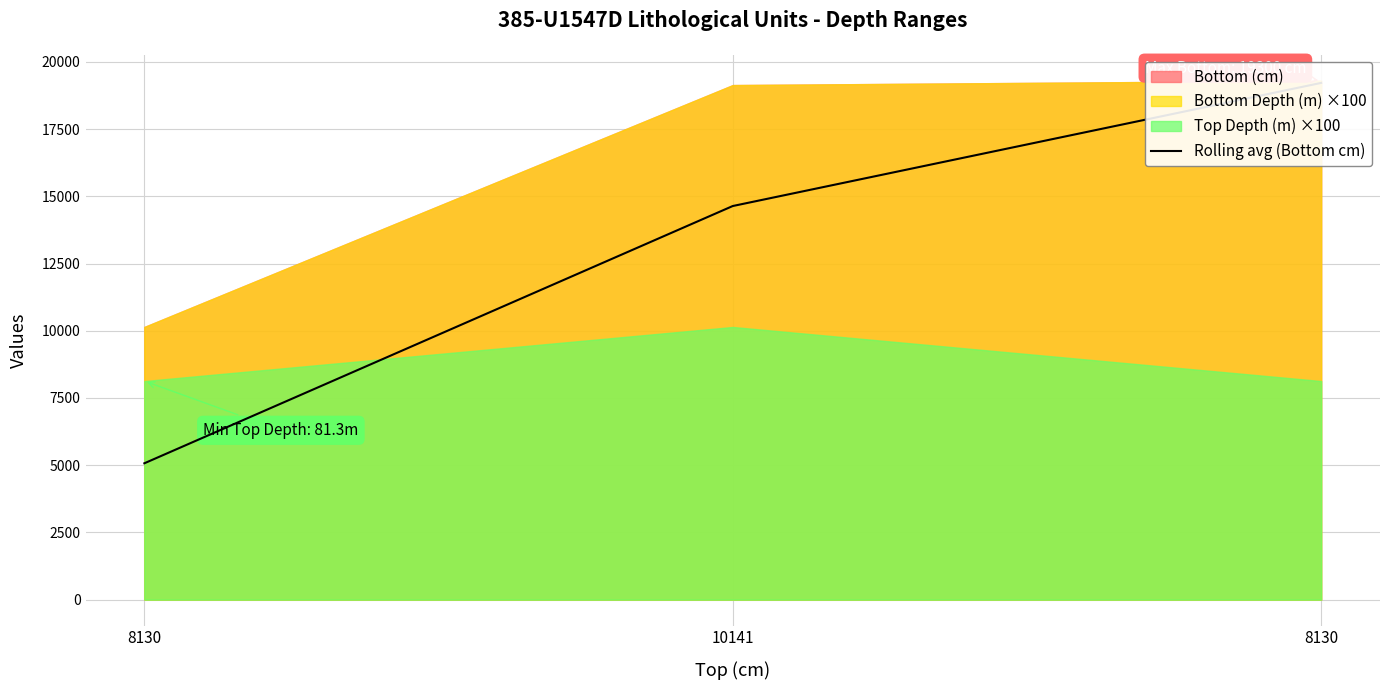

Rank the categories by value from lowest to highest.

8130, 10141, 8130